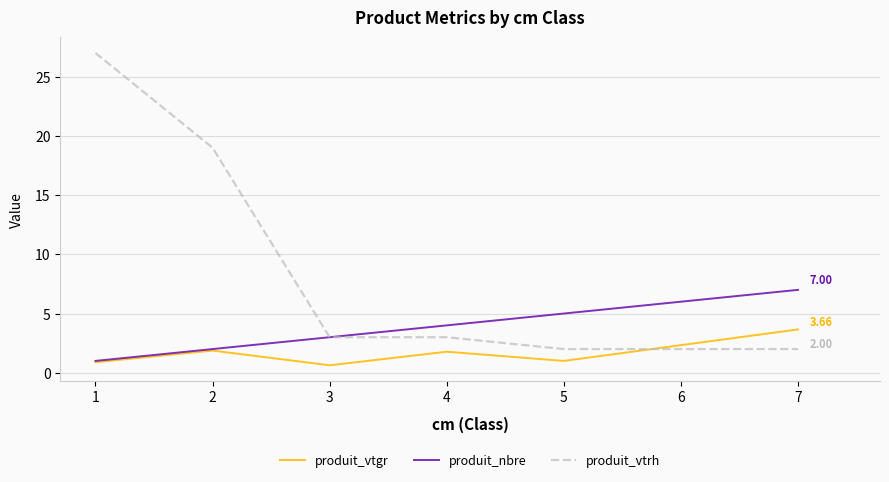

Which series has the widest spread of values?

produit_vtrh